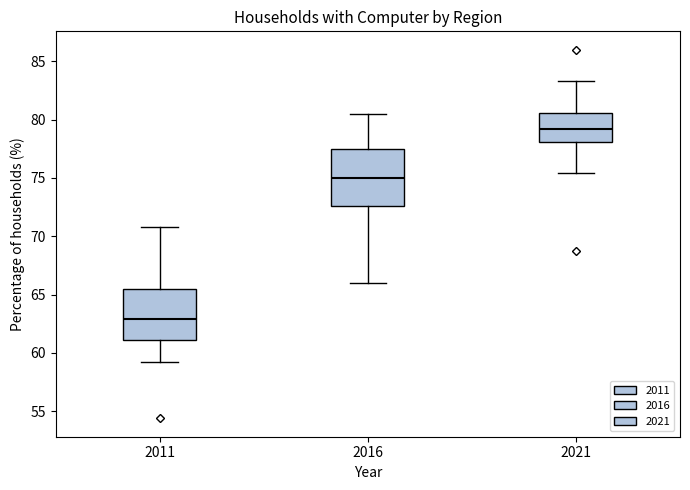

Which box has the highest median line?

2021